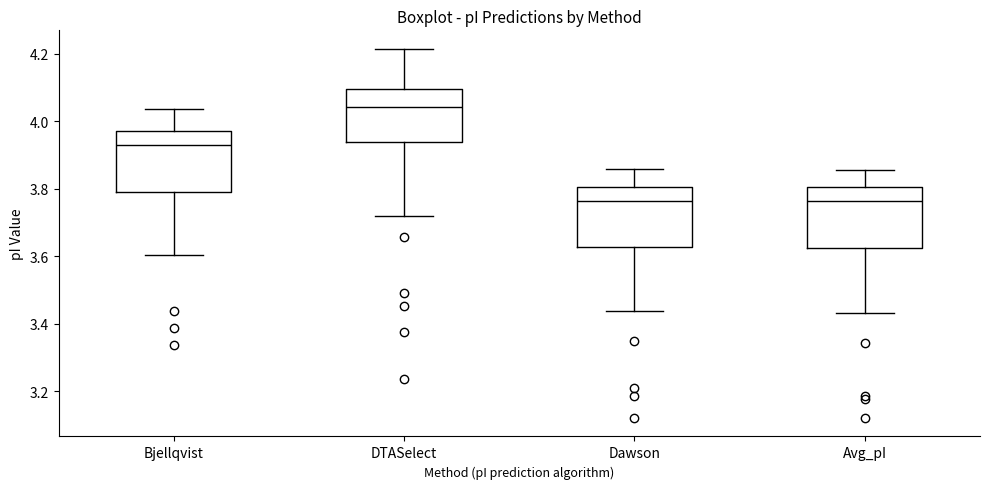

Reading left to right, transcribe this box plot: for each box, give where its median line is, the range the box spans, and where its two whiskers end, as read against the y-axis. The values are not printed on the chart, so give them approximately, as read against the axis.

Bjellqvist: median 3.92, box 3.78 to 3.98, whiskers 3.60 to 4.04
DTASelect: median 4.04, box 3.94 to 4.10, whiskers 3.72 to 4.22
Dawson: median 3.76, box 3.62 to 3.80, whiskers 3.44 to 3.86
Avg_pI: median 3.76, box 3.62 to 3.80, whiskers 3.44 to 3.86